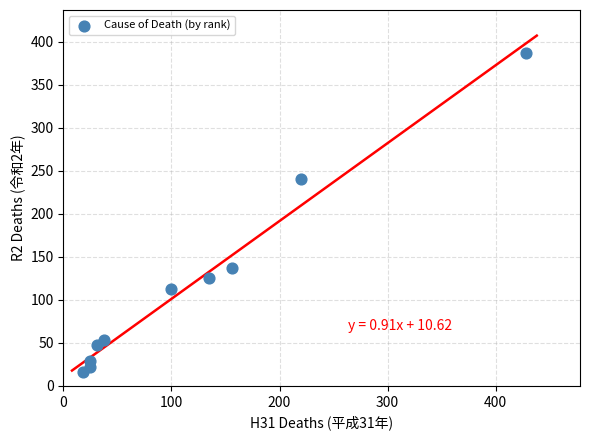

What Y value in the scatter plot is closest to 201?

241